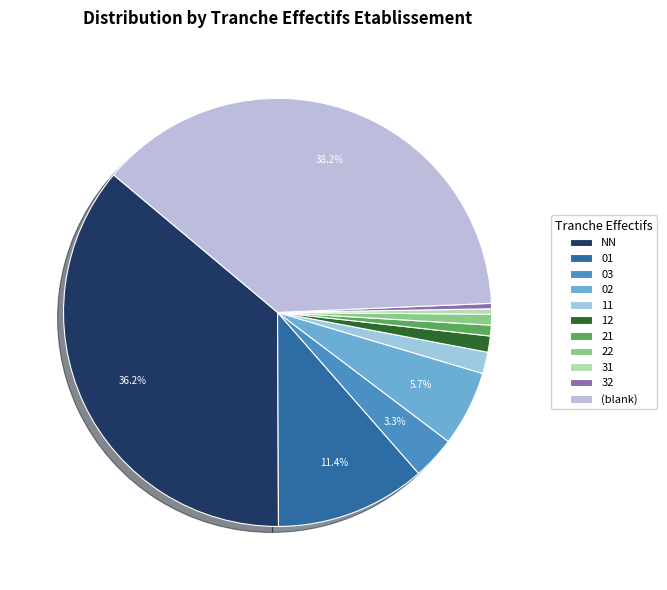

To the nearest percent, what portion does 03 represent?

3%